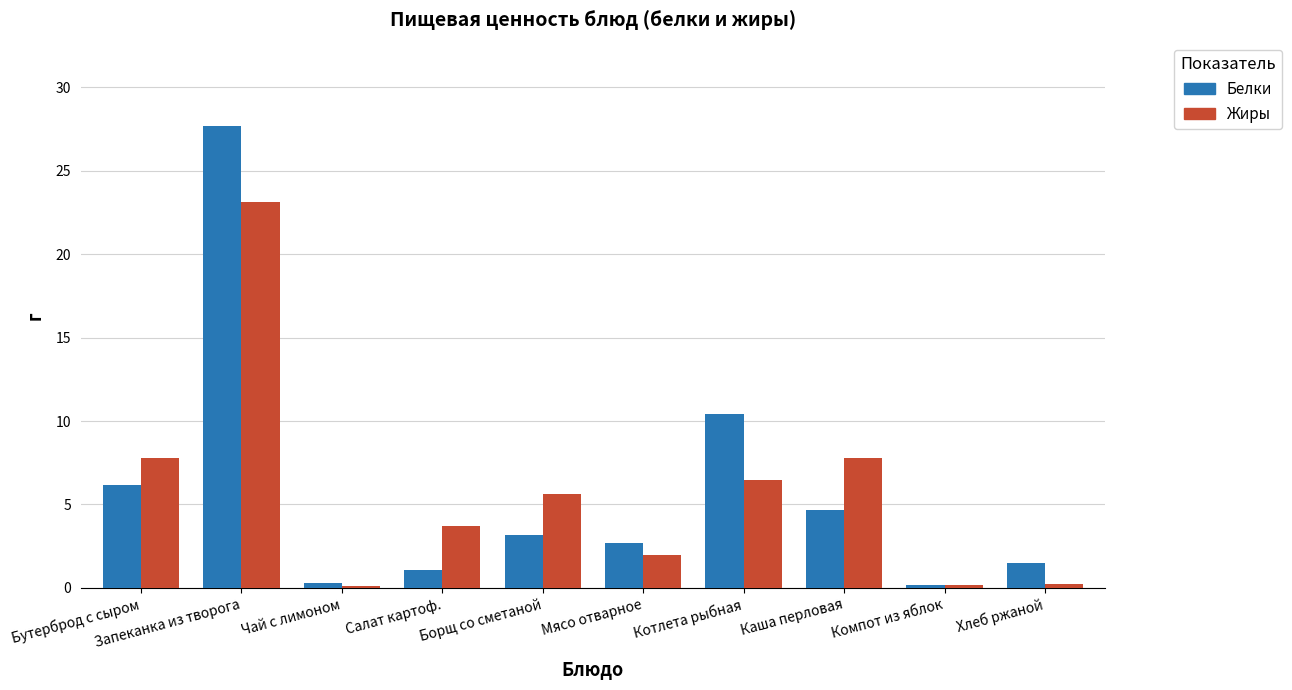

What is the value of the Жиры bar at the 10th from the left?

0.3